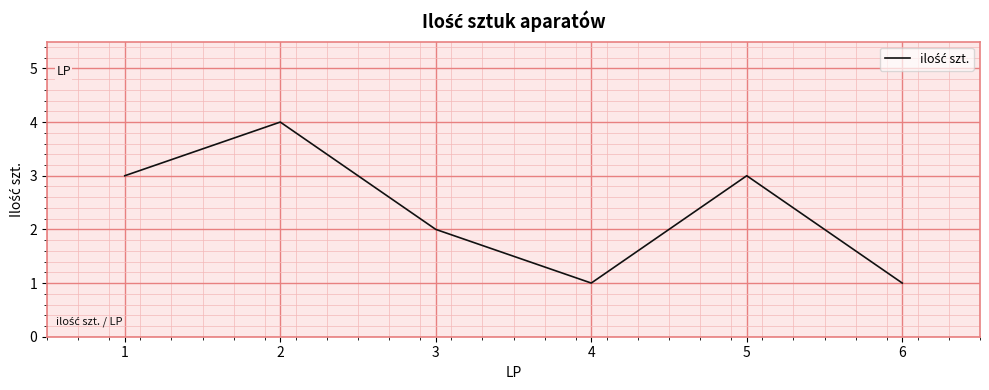

How many interior local peaks (higher than both neighbors) does the data have?

2